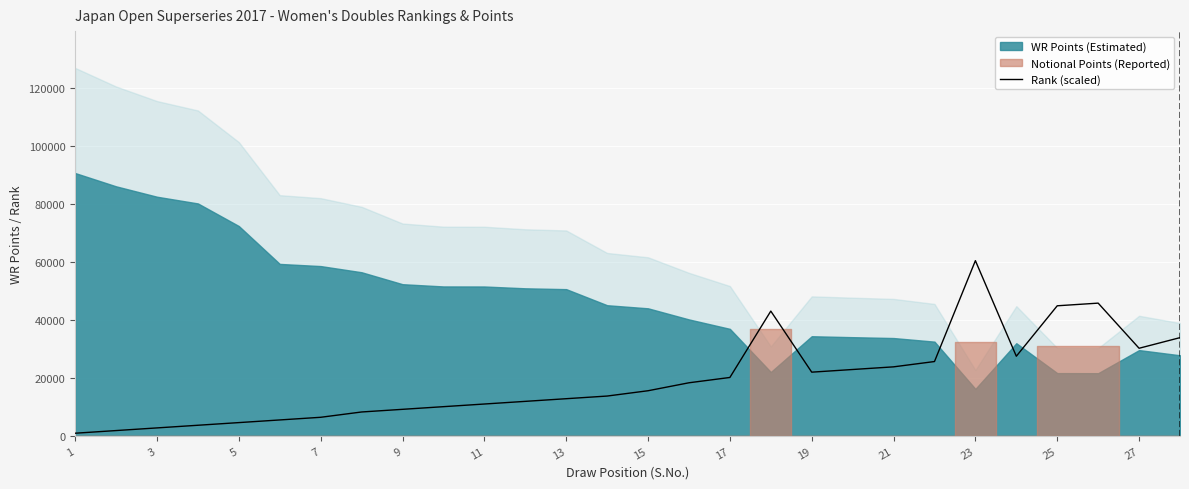

How many values exceed 15578?

14